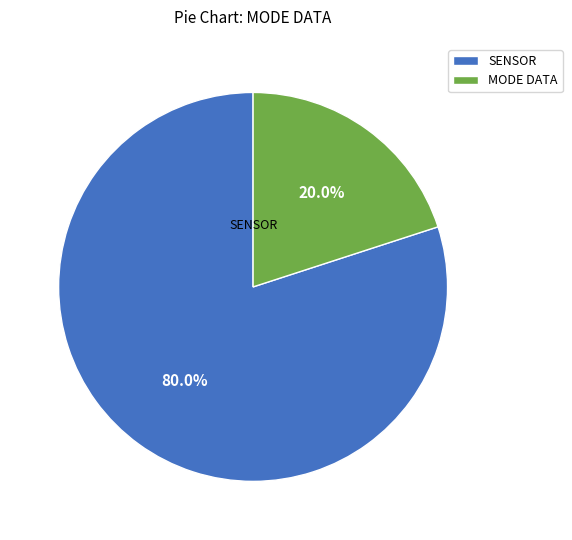

What is the smallest slice in the pie chart?

MODE DATA